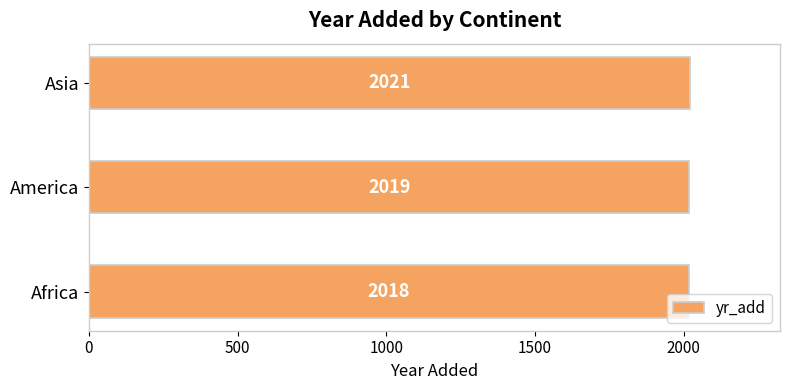

How many series are shown in this chart?

1